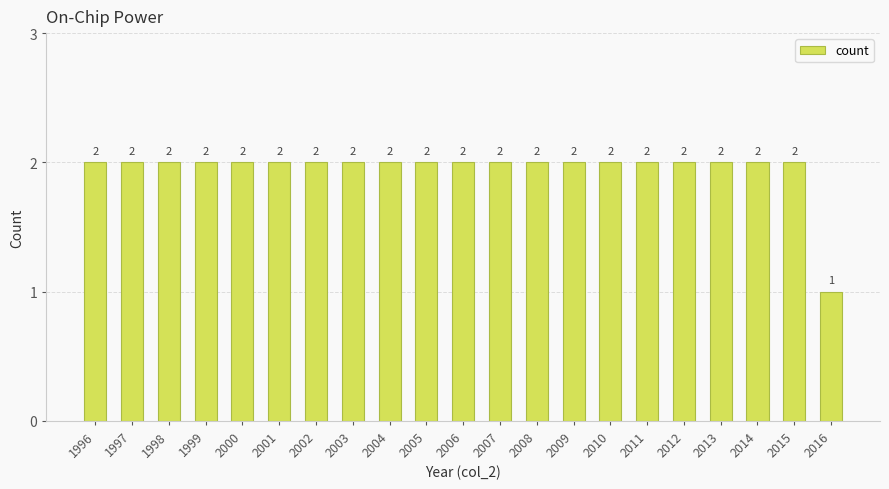

What is the sum of all values?

41